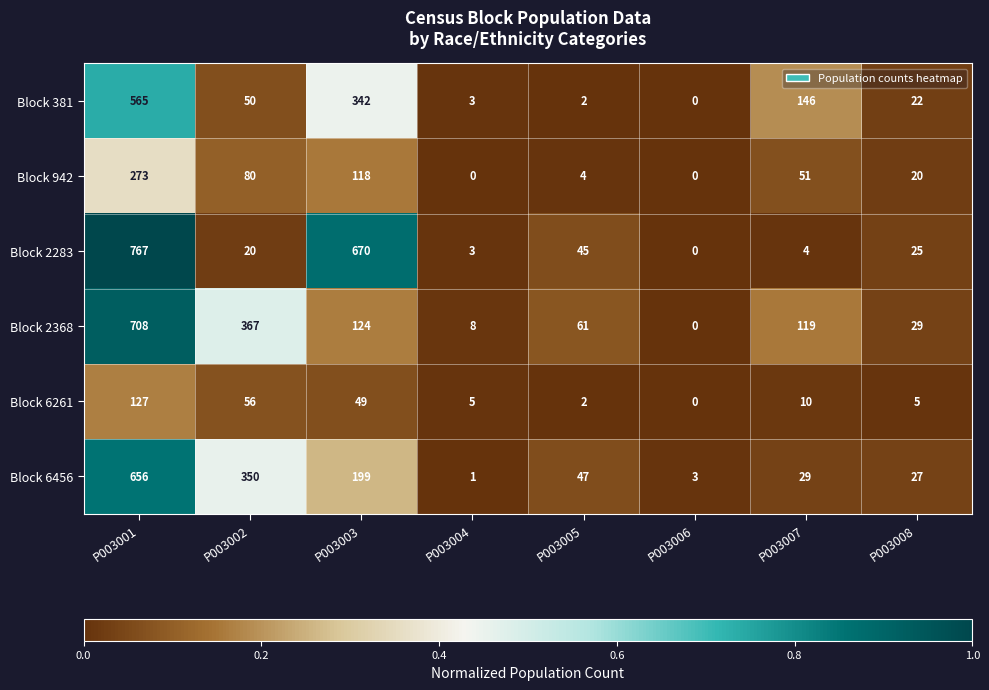

List the series in order of their peak value, lowest first.

Block 6261, Block 942, Block 381, Block 6456, Block 2368, Block 2283